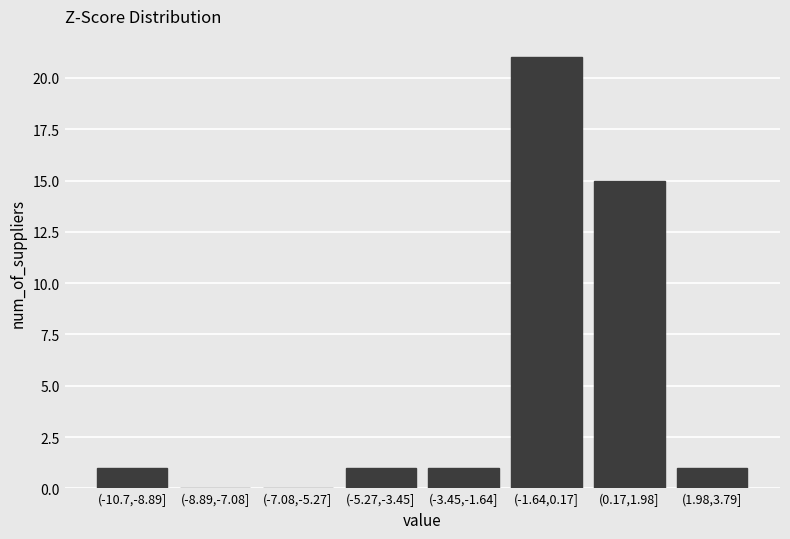

Reading left to right, list all the values displayed in this chart.

(-10.7,-8.89]=1	(-8.89,-7.08]=0	(-7.08,-5.27]=0	(-5.27,-3.45]=1	(-3.45,-1.64]=1	(-1.64,0.17]=21	(0.17,1.98]=15	(1.98,3.79]=1